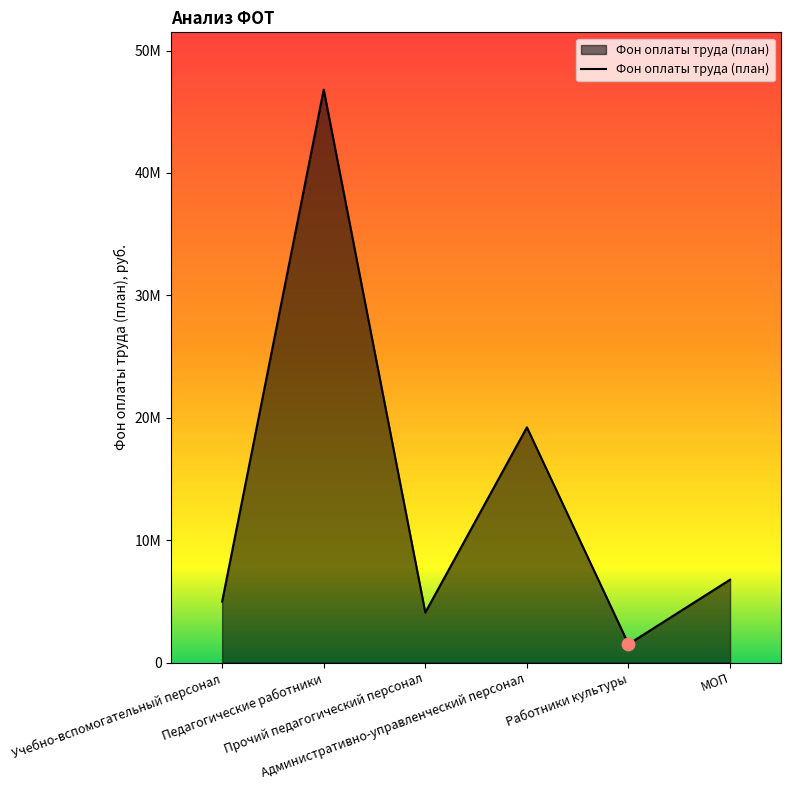

Does the chart have visible grid lines?

No